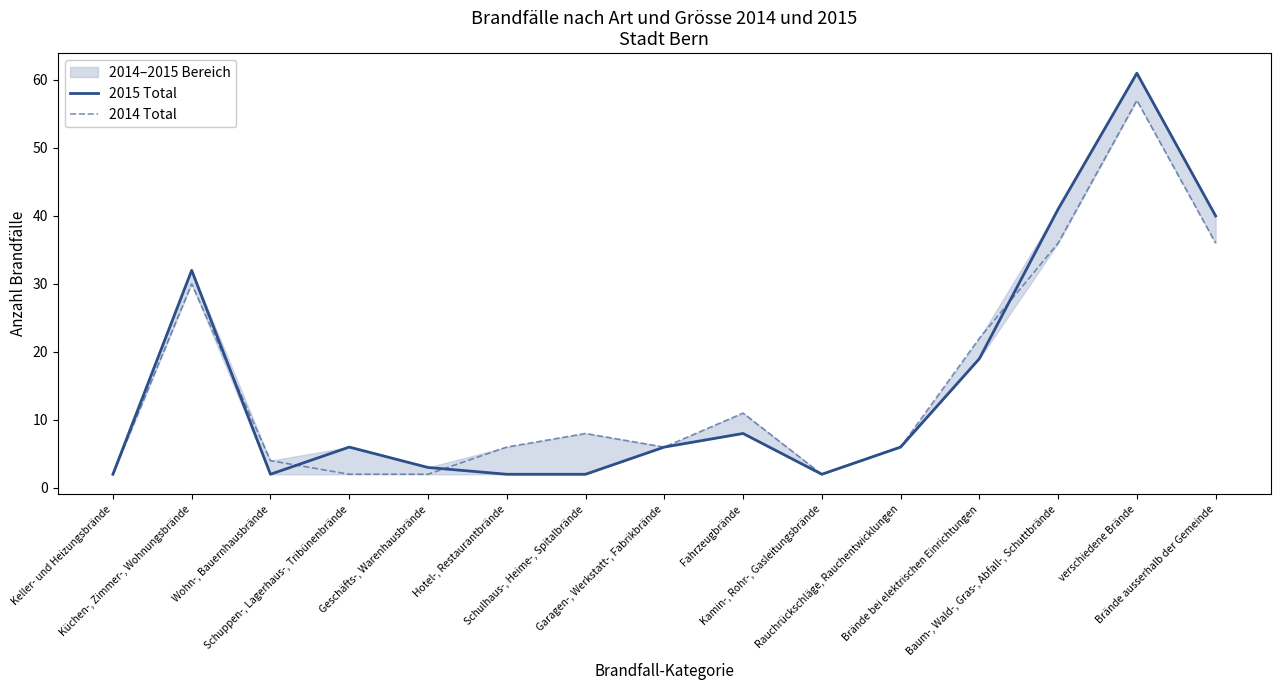

Reading left to right, transcribe all the data shown in this chart.

2015 Total: 2	32	2	6	3	2	2	6	8	2	6	19	41	61	40
2014 Total: 2	30	4	2	2	6	8	6	11	2	6	22	36	57	36